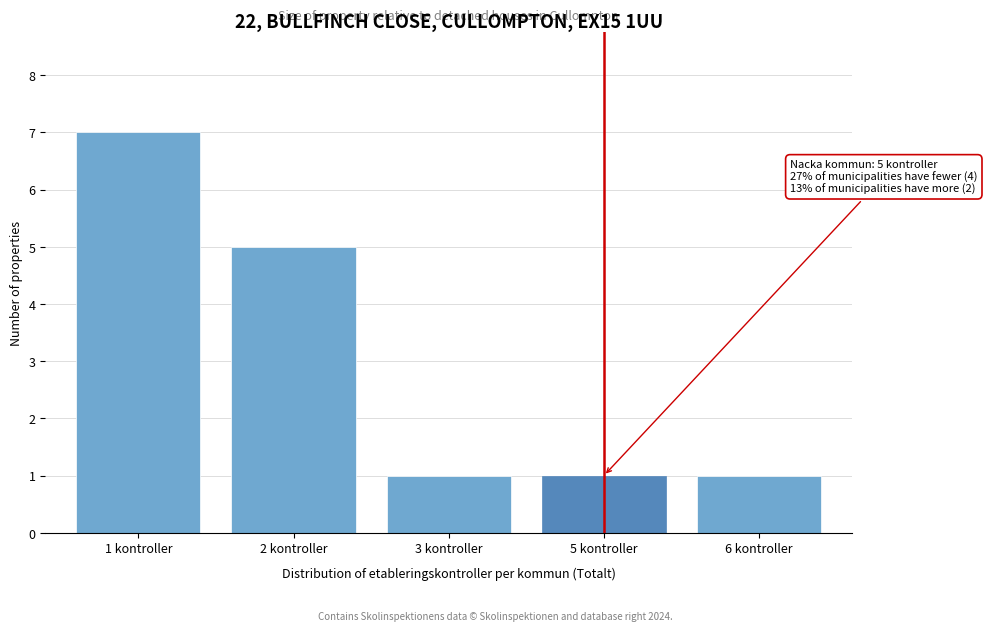

Reading left to right, transcribe all the data shown in this chart.

7	5	1	1	1